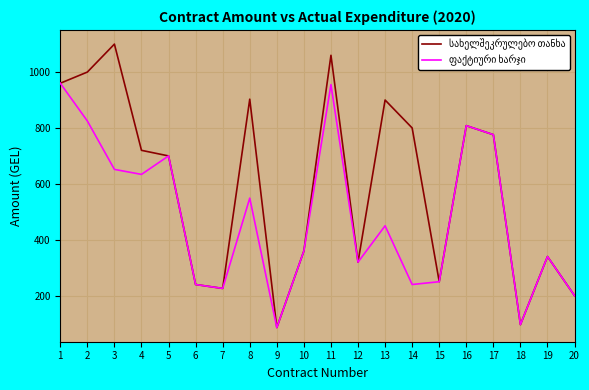

At which category is the sum across all series the highest?

11